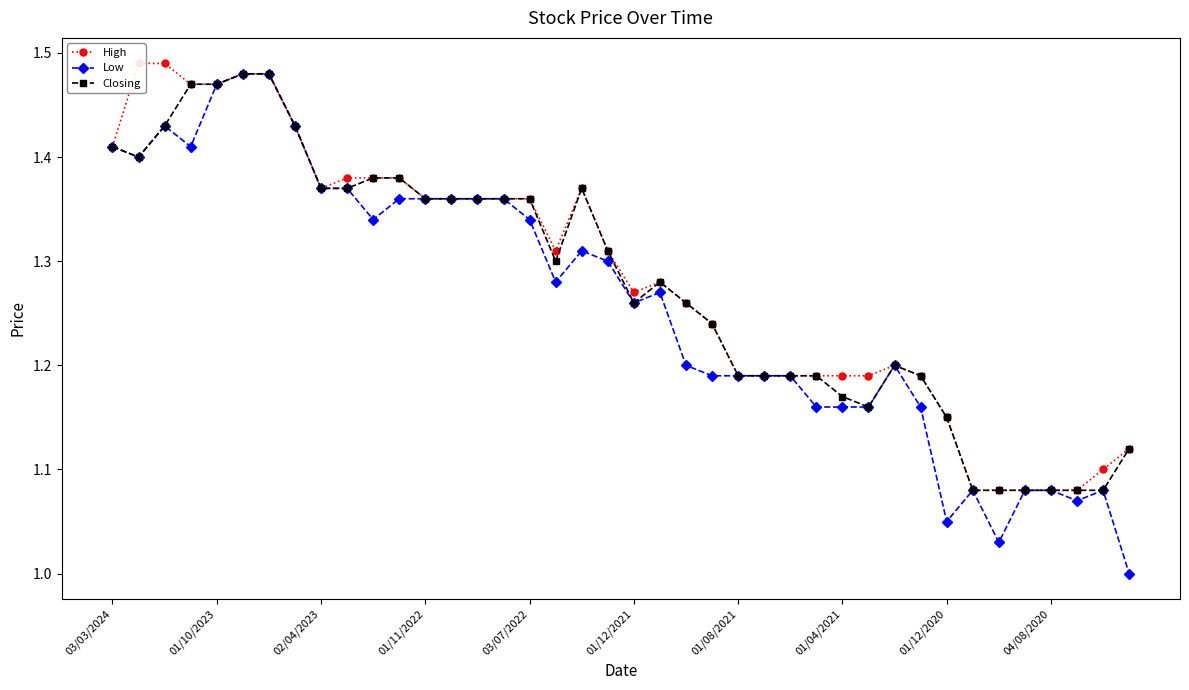

At which label does Closing reach its minimum?

33